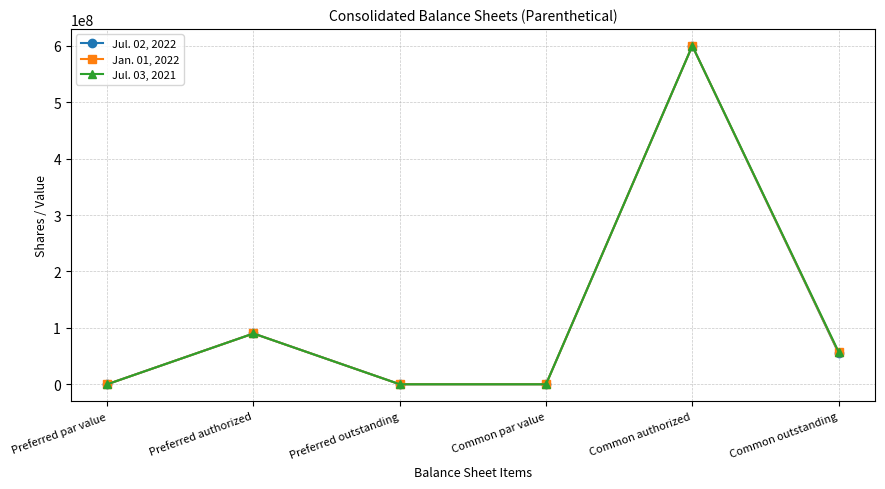

Reading left to right, list all the values displayed in this chart.

Jul. 02, 2022: 0	90000000	0	0	600000000	55382208
Jan. 01, 2022: 0	90000000	0	0	600000000	56381466
Jul. 03, 2021: 0	90000000	0	0	600000000	57631974